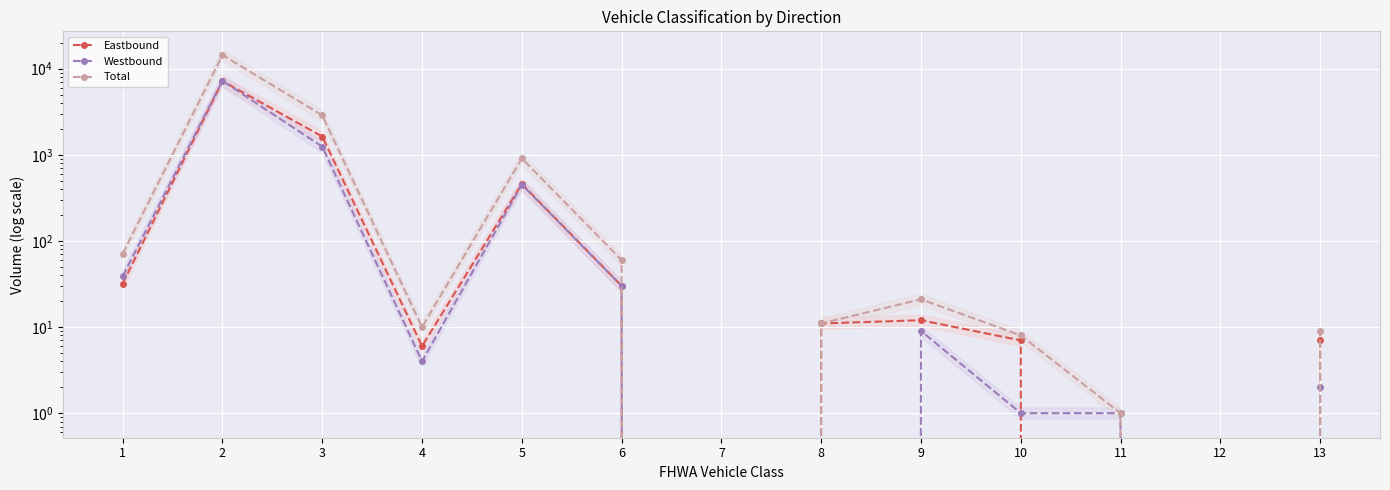

At 12, list the series in order from smallest to largest.

Eastbound, Westbound, Total